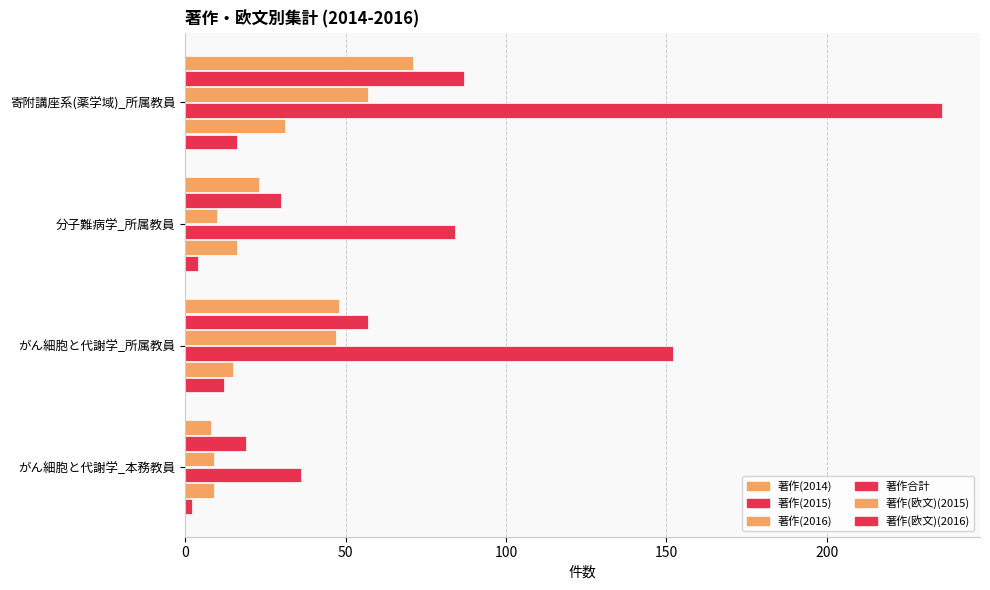

What is the minimum value shown in the chart?

2